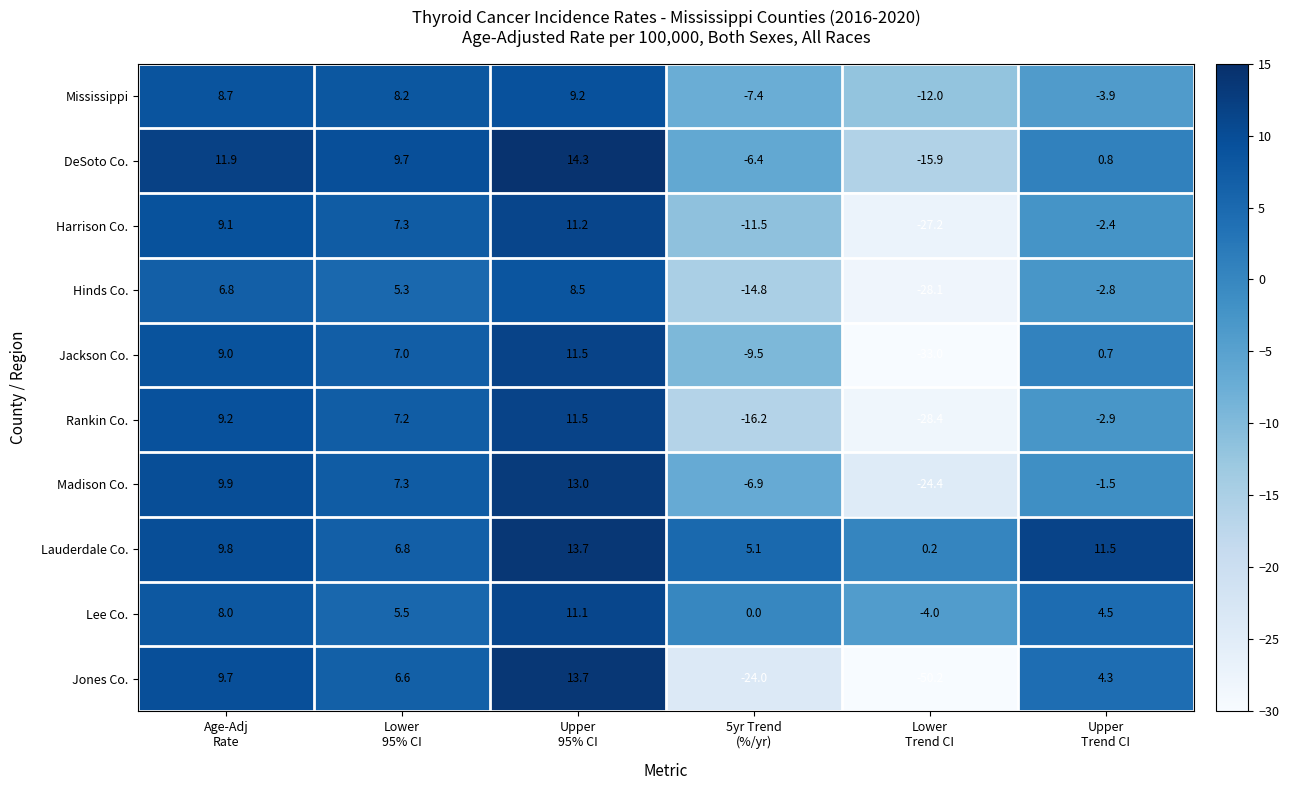

Which series has the largest total across all categories?

Lauderdale Co.